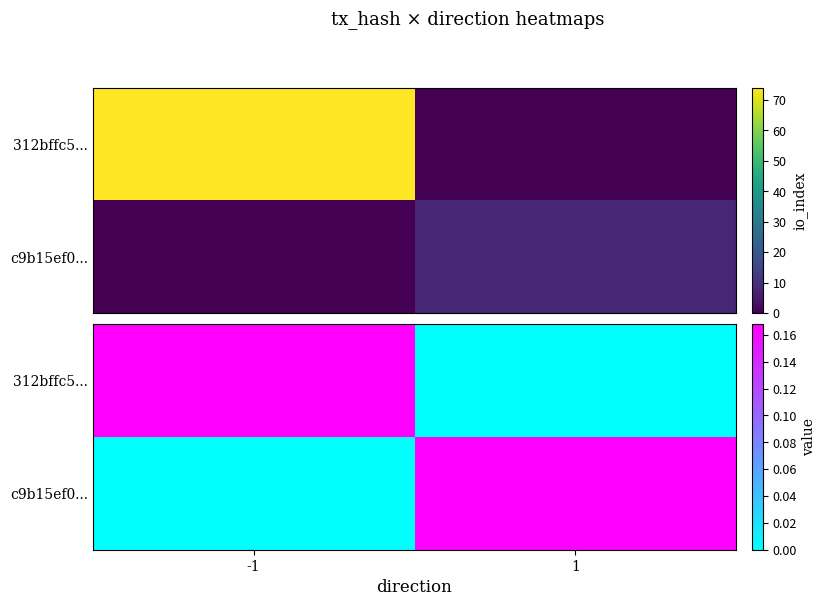

How many categories are shown in the chart?

2